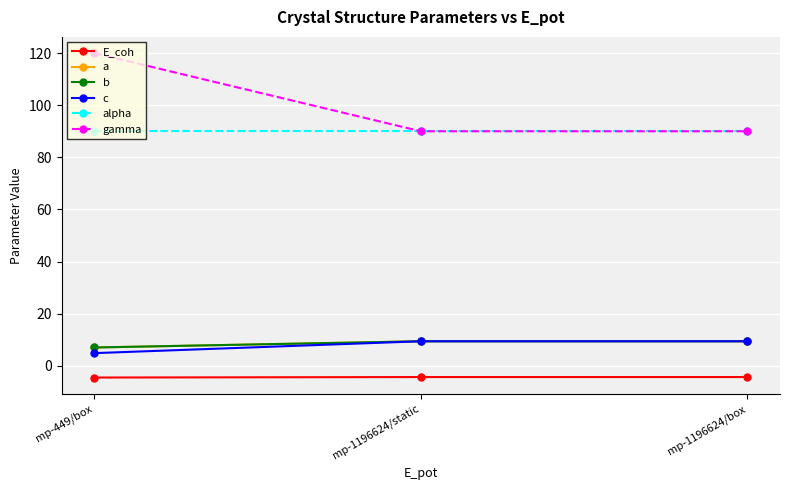

Is this an area chart (filled region under the line)?

No